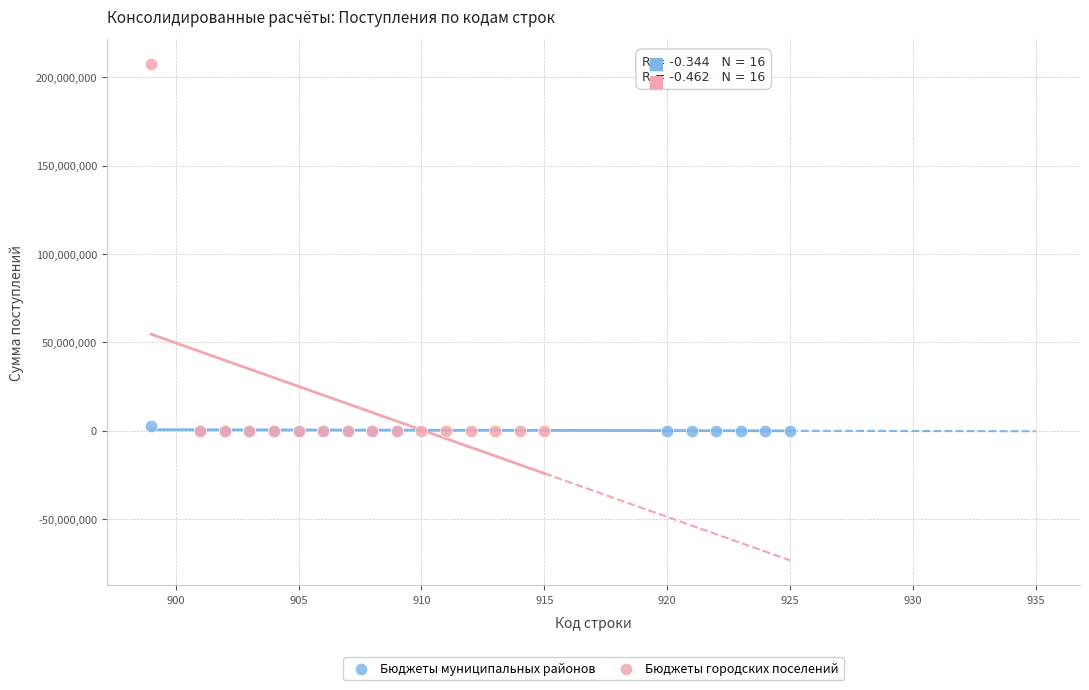

Which series contains the highest Y value?

Бюджеты городских поселений